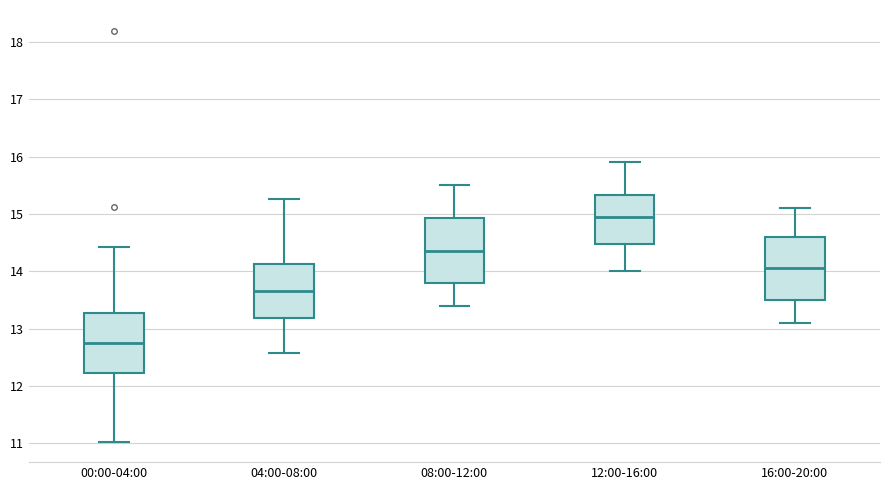

Reading left to right, read every box against the y-axis: the position of its median line, the range the box covers, and the ends of its whiskers. The values are not printed on the chart, so give them approximately, as read against the axis.

00:00-04:00: median 12.8, box 12.2 to 13.3, whiskers 11.0 to 14.4
04:00-08:00: median 13.7, box 13.2 to 14.1, whiskers 12.6 to 15.3
08:00-12:00: median 14.4, box 13.8 to 14.9, whiskers 13.4 to 15.5
12:00-16:00: median 15.0, box 14.5 to 15.3, whiskers 14.0 to 15.9
16:00-20:00: median 14.1, box 13.5 to 14.6, whiskers 13.1 to 15.1